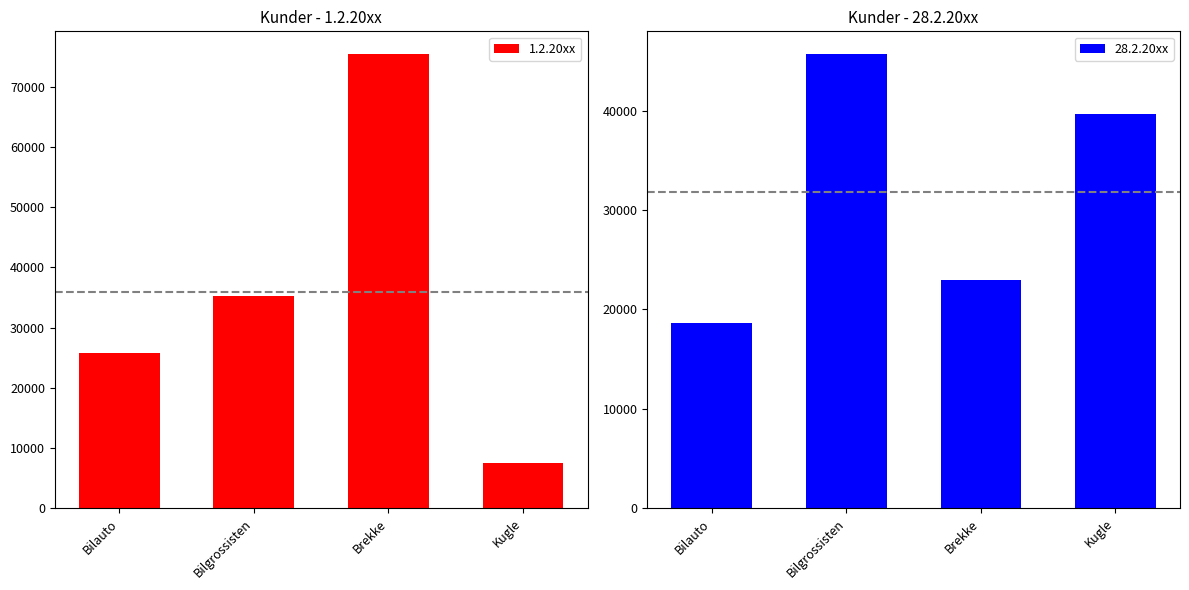

Reading left to right, extract all data points from this chart.

1.2.20xx: Bilauto=25700	Bilgrossisten=35200	Brekke=75460	Kugle=7500
28.2.20xx: Bilauto=18650	Bilgrossisten=45700	Brekke=23000	Kugle=39700